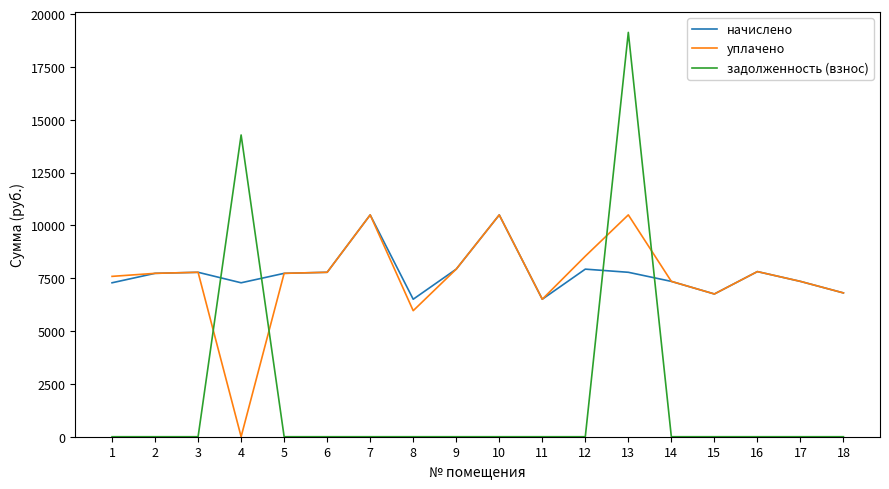

How many lines are shown in the chart?

3